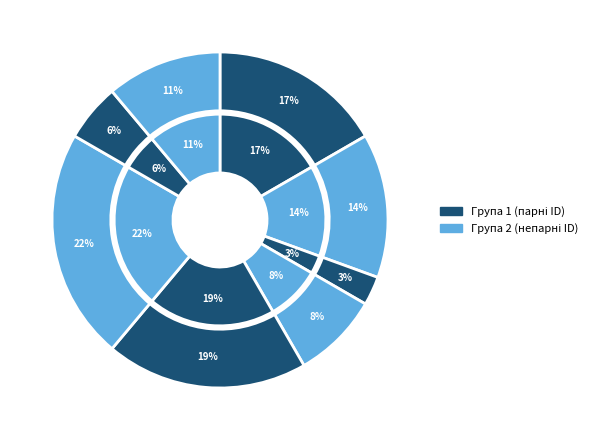

To the nearest percent, what percentage of the pie is Ректор?

11%